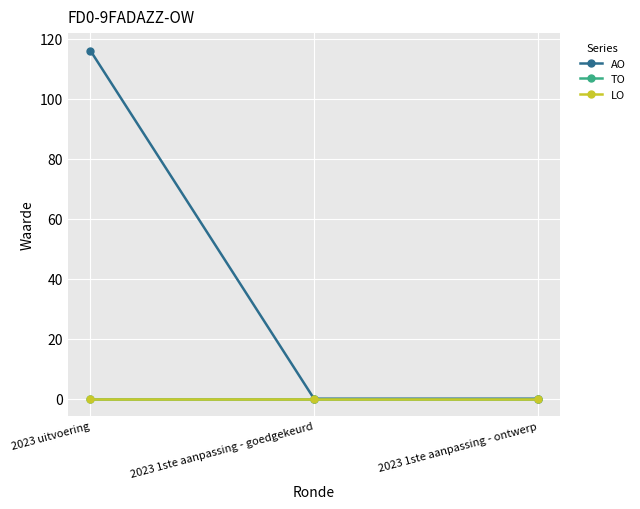

At how many categories does at least one series exceed 95?

1